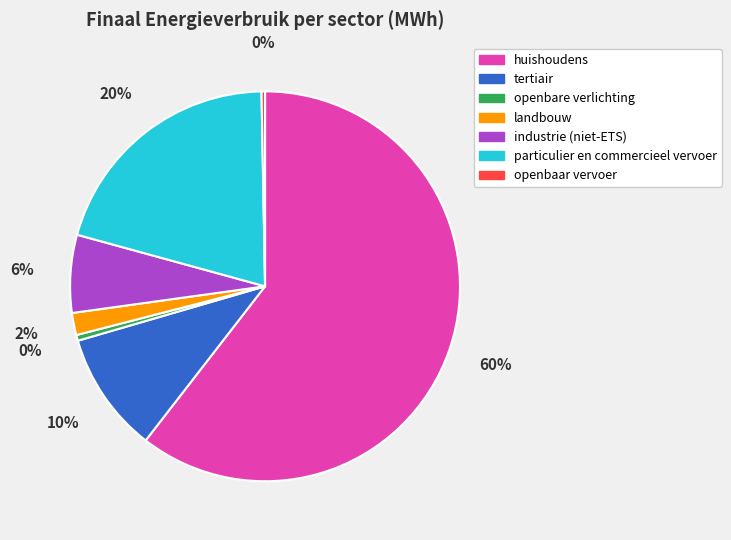

To the nearest percent, what is the difference between the openbare verlichting and industrie (niet-ETS) slice percentages?

6%